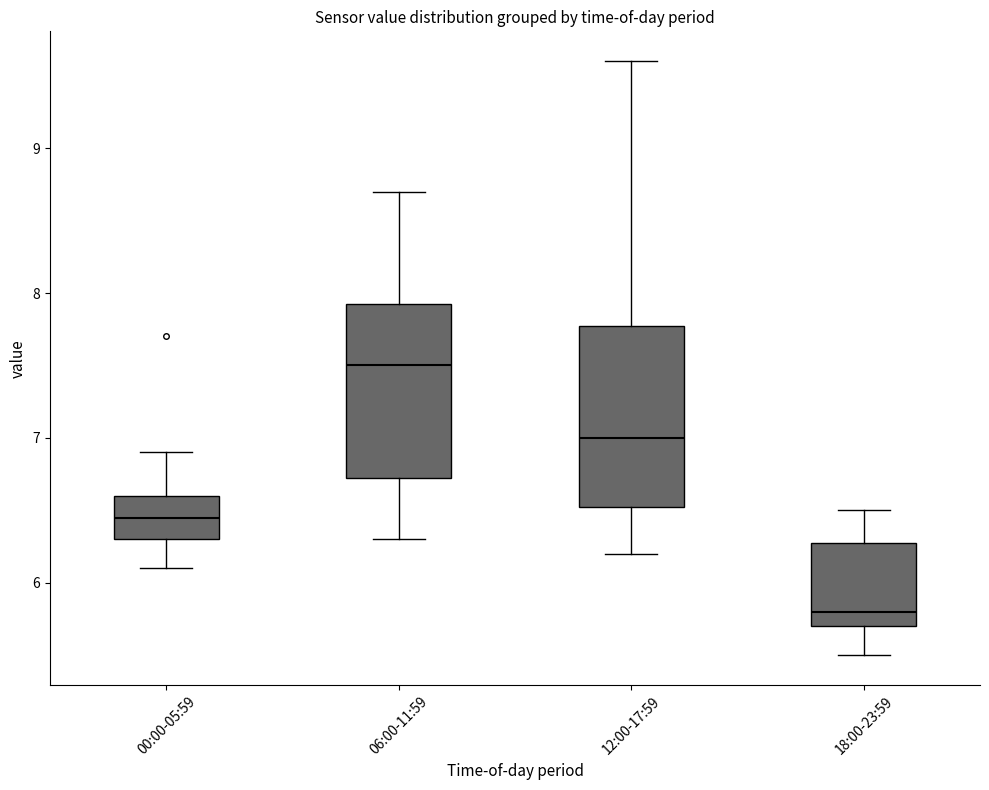

Where is the upper edge of the box for 06:00-11:59 on the y-axis? The values are not printed on the chart, so give them approximately, as read against the axis.

7.9